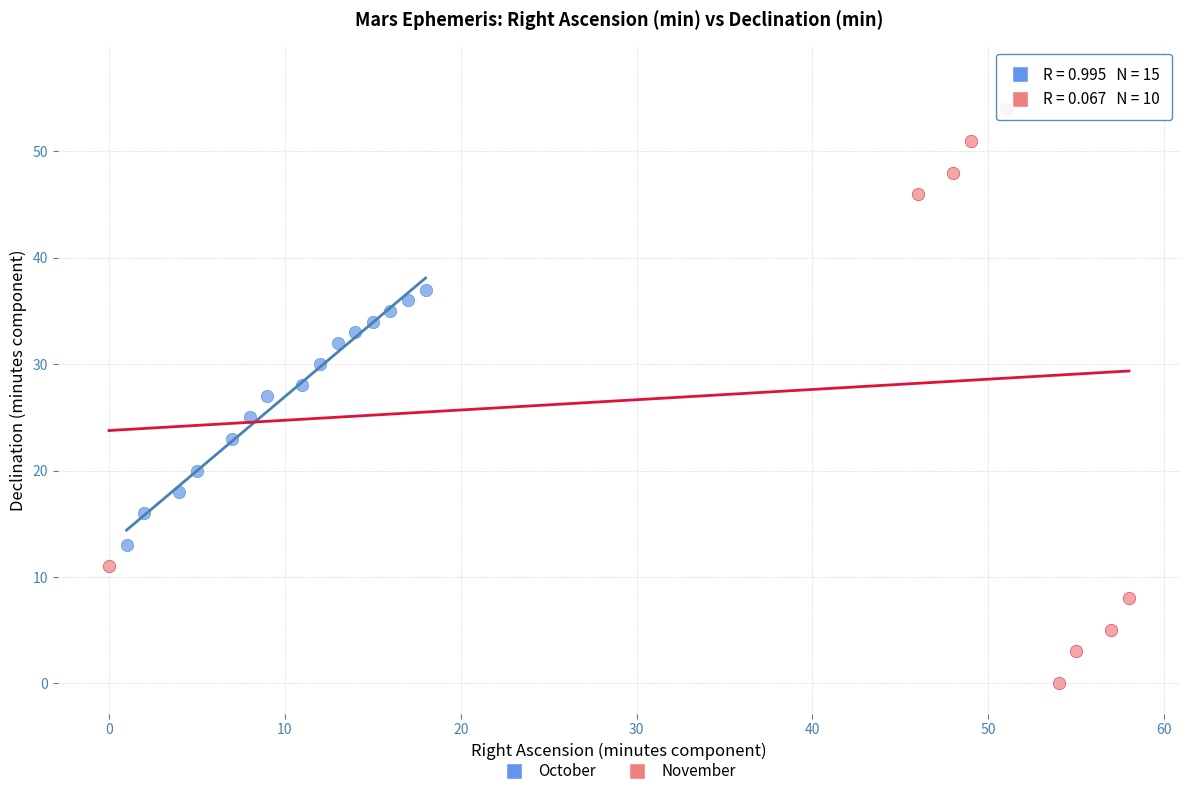

Which series reaches the minimum Y coordinate?

November